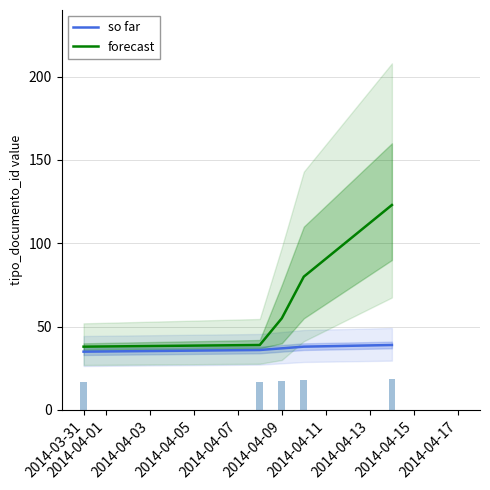

How many data points in so far are less than 37?

2